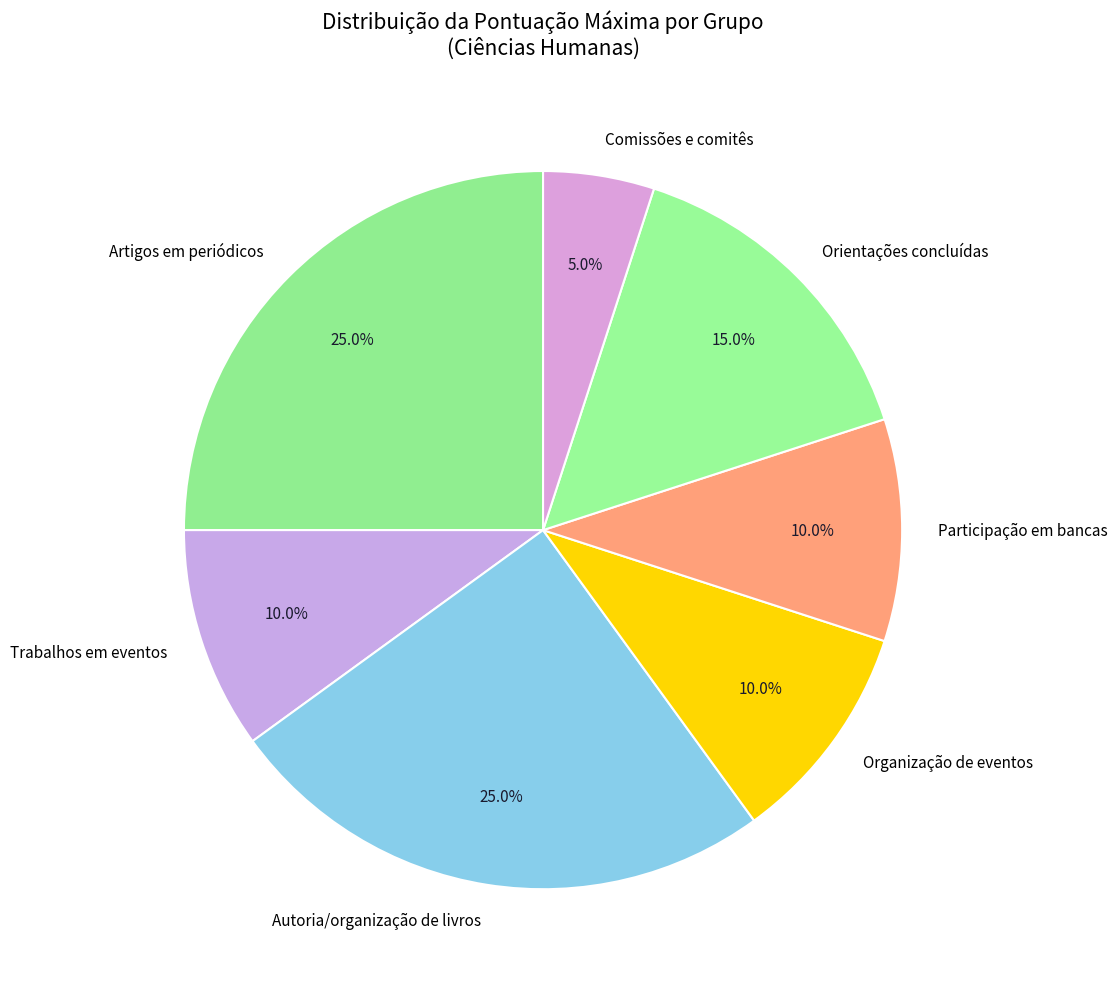

To the nearest percent, what percentage of the pie is Organização de eventos?

10%